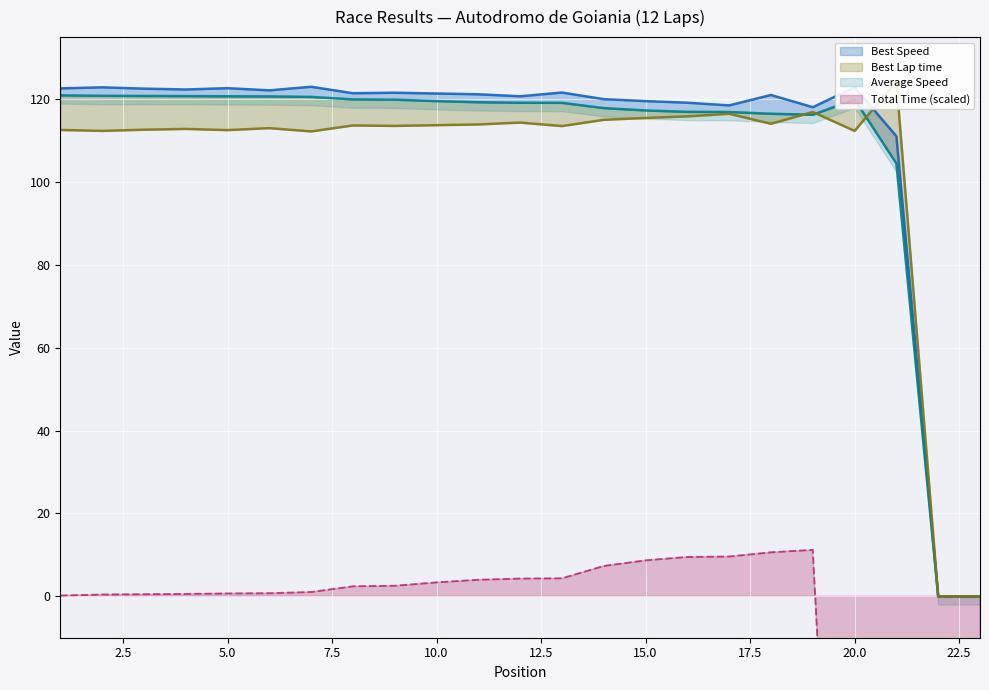

Which series has the largest total across all categories?

Best Speed